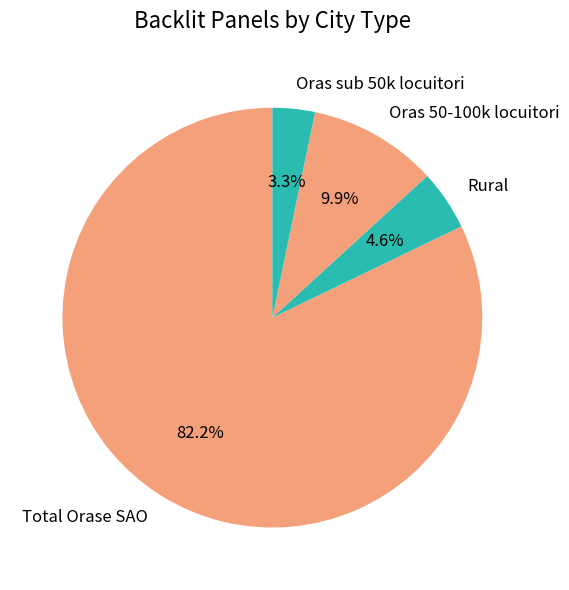

To the nearest percent, what is the difference between the Oras 50-100k locuitori and Oras sub 50k locuitori slice percentages?

7%